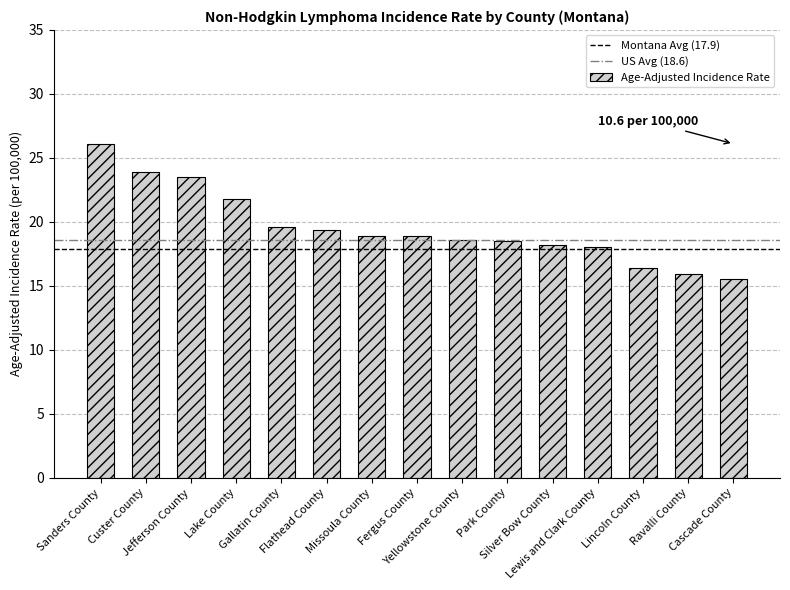

What is the smallest value displayed?

15.5